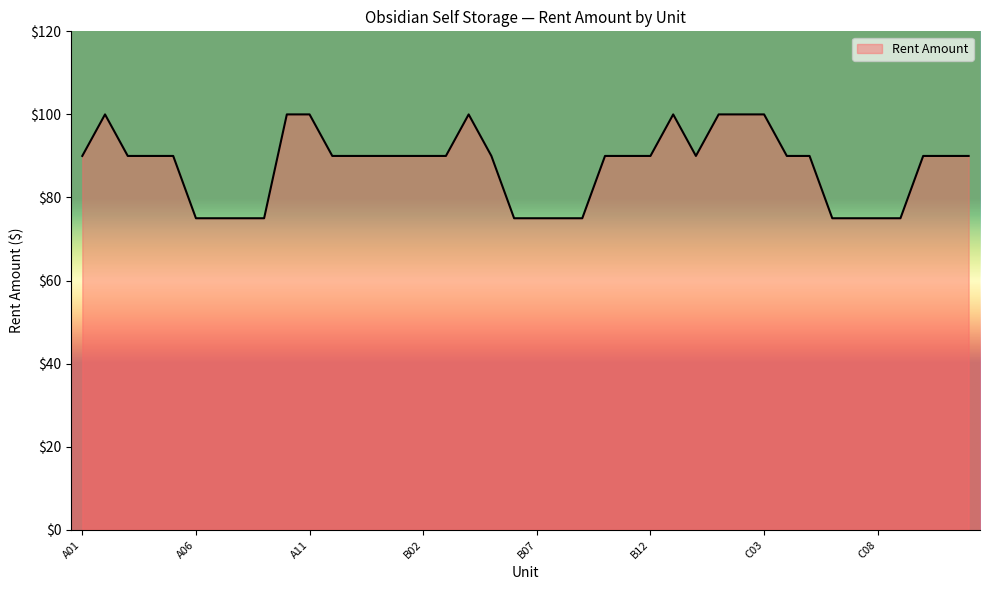

What is the minimum value shown in the chart?

75